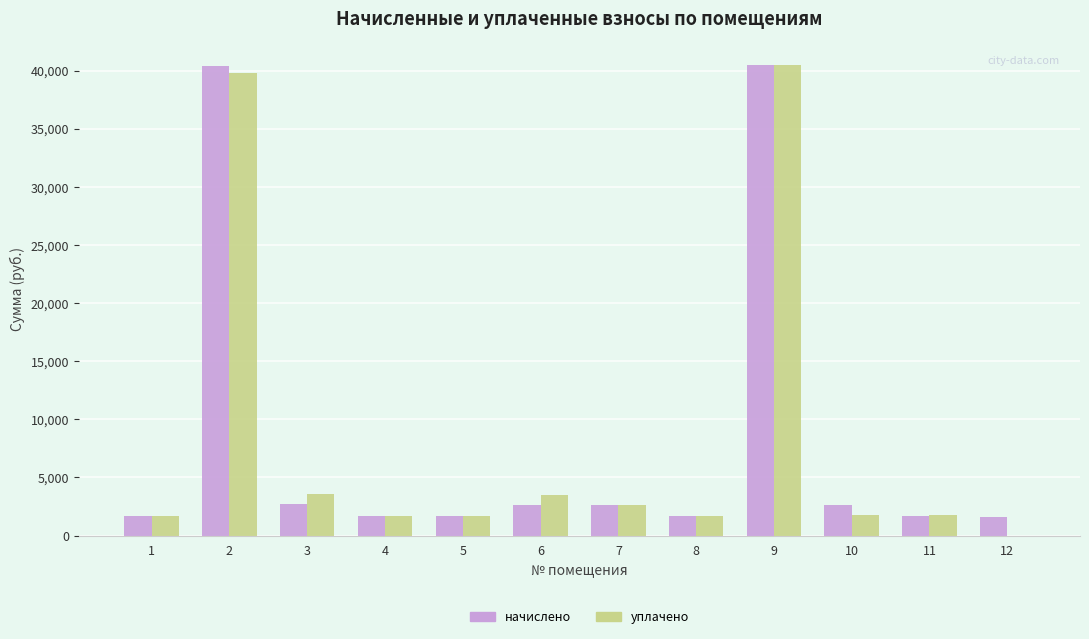

What is the sum of the уплачено values at 6 and 9?

44014.7